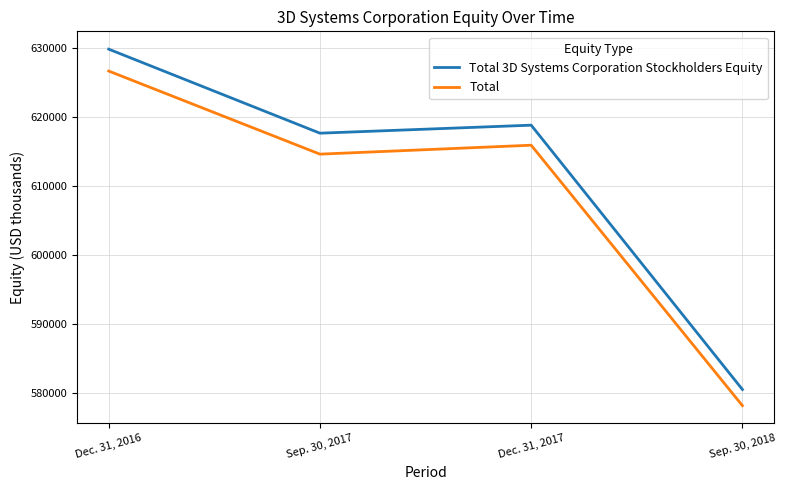

True or false: Total and Total 3D Systems Corporation Stockholders Equity cross at least once.

False